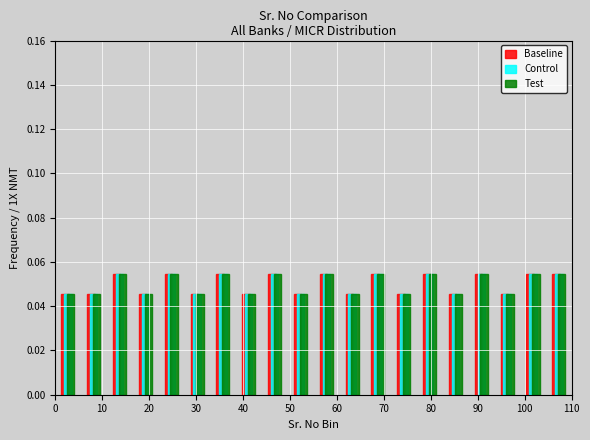

What is the height of the Baseline bar covering 55.0 to 60.5 on the x-axis? Neither the bar edges nor the heights are printed on the chart, so give them approximately, as read against the axes.

0.054